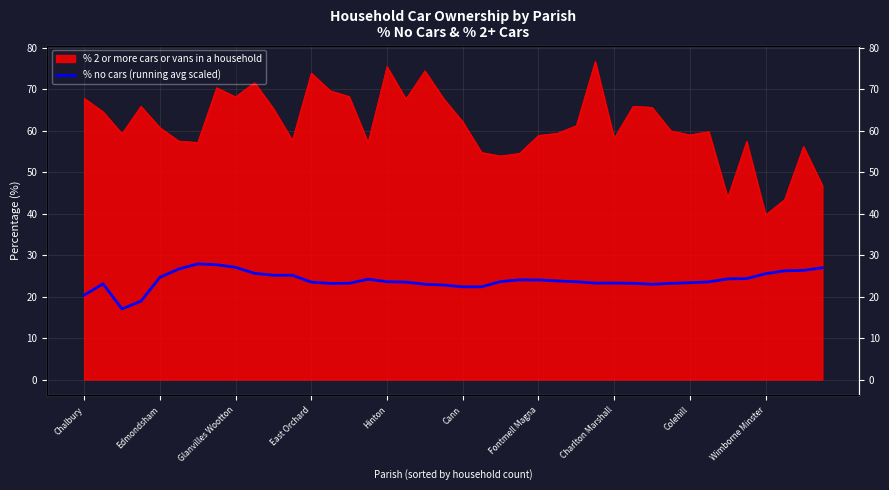

What position from the right is 25?

15